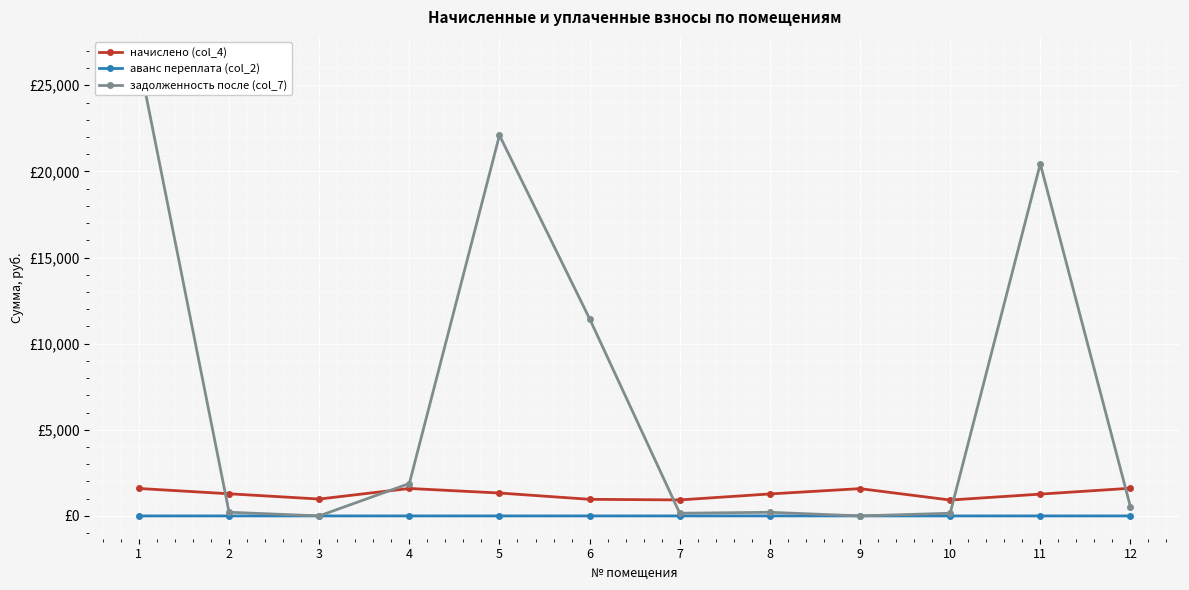

The задолженность после (col_7) series shows -15253.0 at 9. True or false?

False